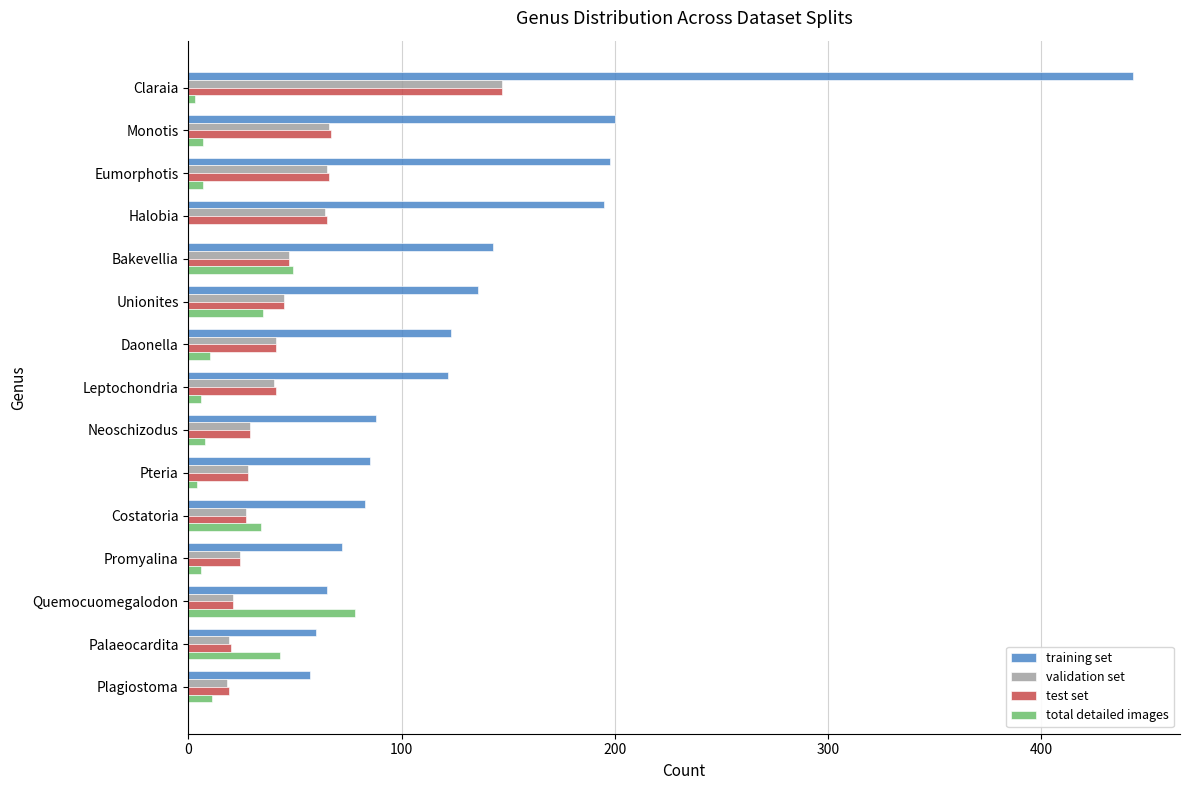

What is the greatest value displayed?

443